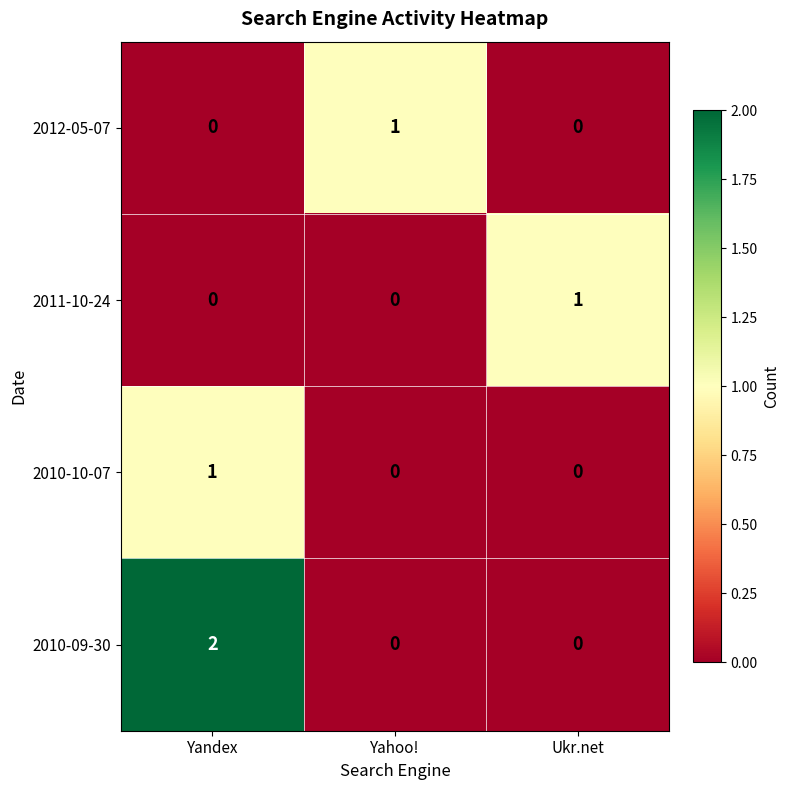

How many data points in 2012-05-07 are above 0?

1